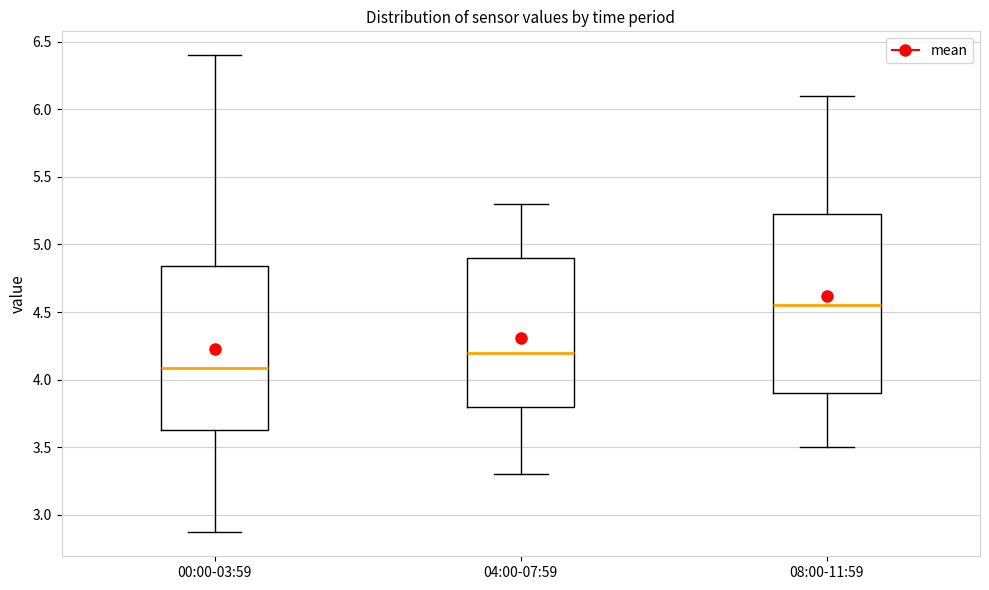

Which box is the tallest, from its lower edge to its upper edge?

08:00-11:59